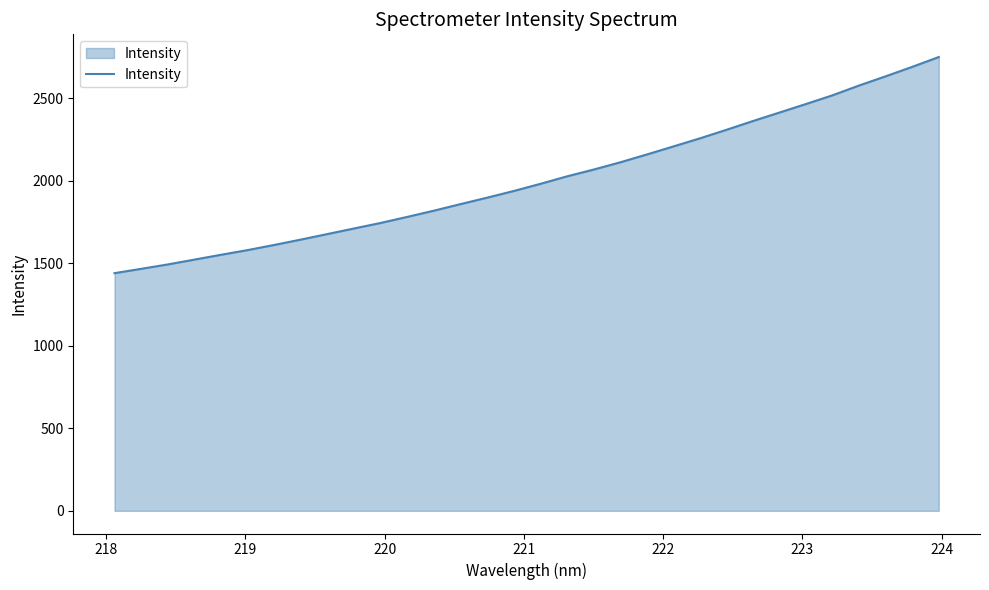

How many values exceed 1980?

16